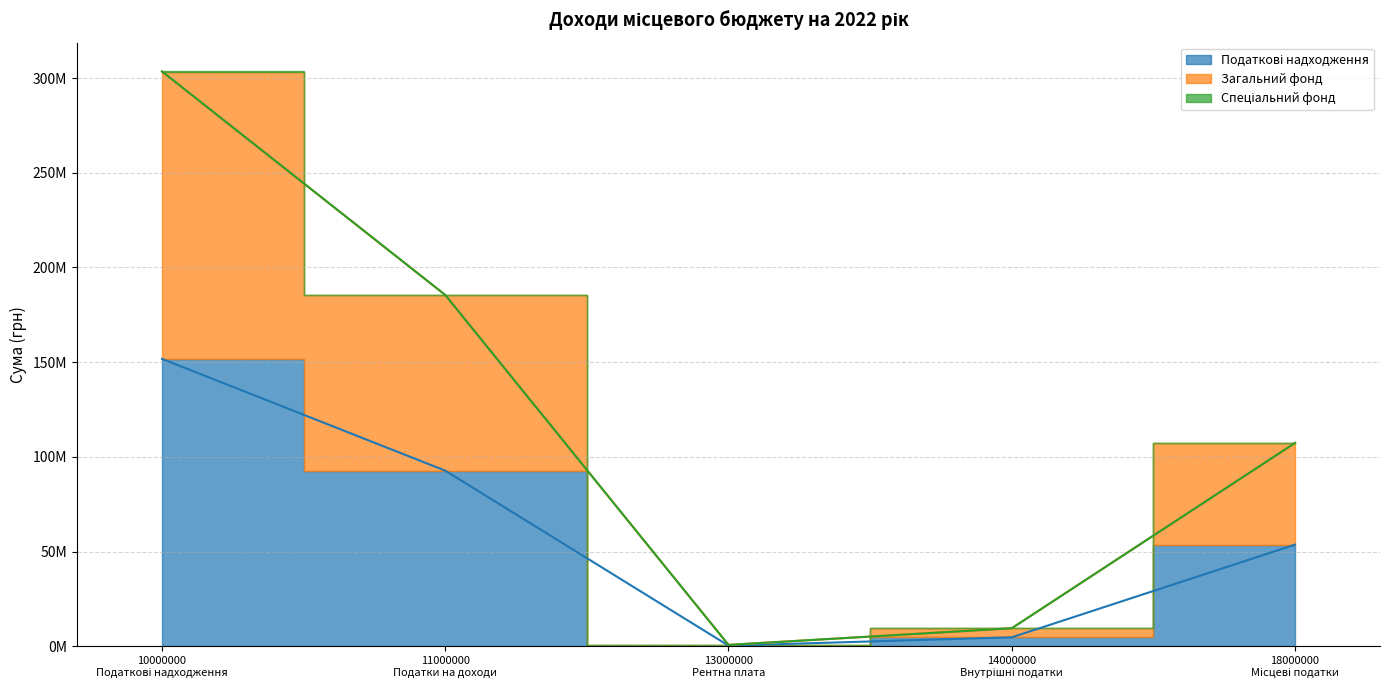

True or false: Загальний фонд has a value of 780000 at 13000000
Рентна плата.

True